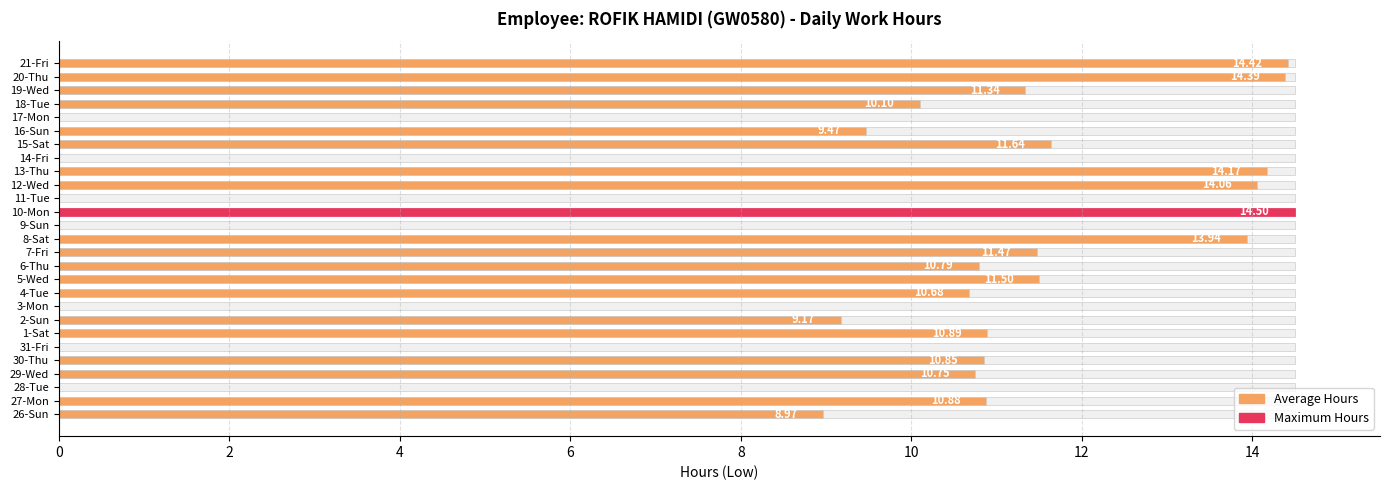

What is the label of the 8th bar from the left?

2-Sun